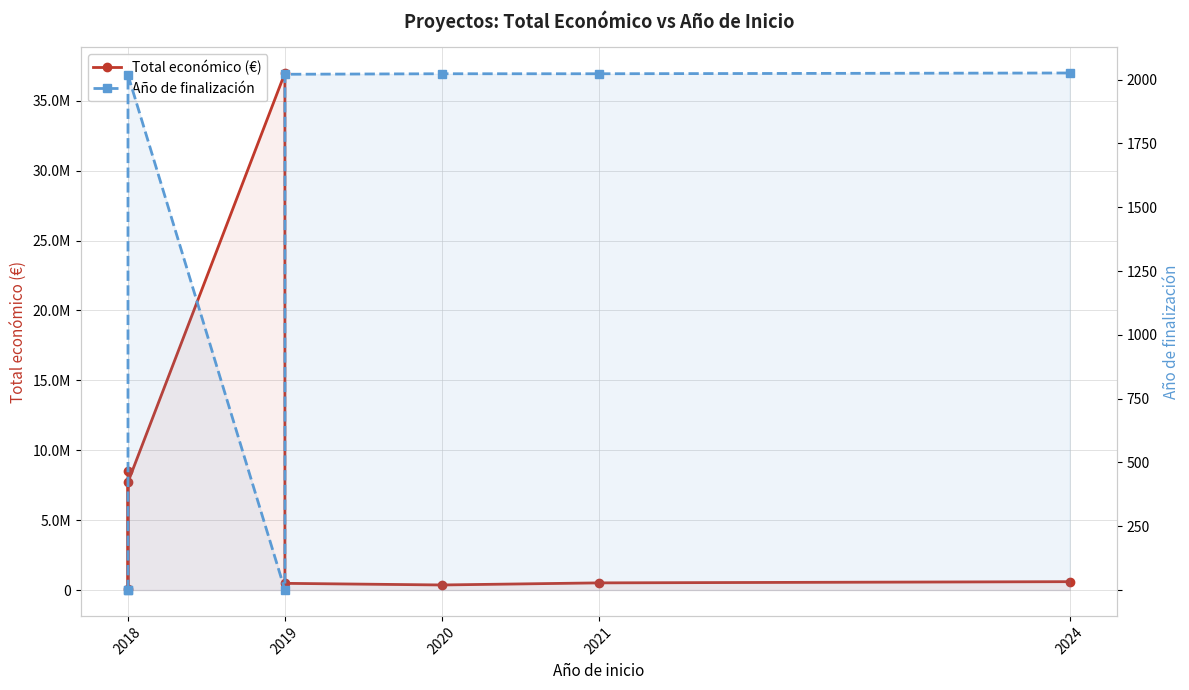

What are all the series names shown in the legend?

Total económico (€), Año de finalización